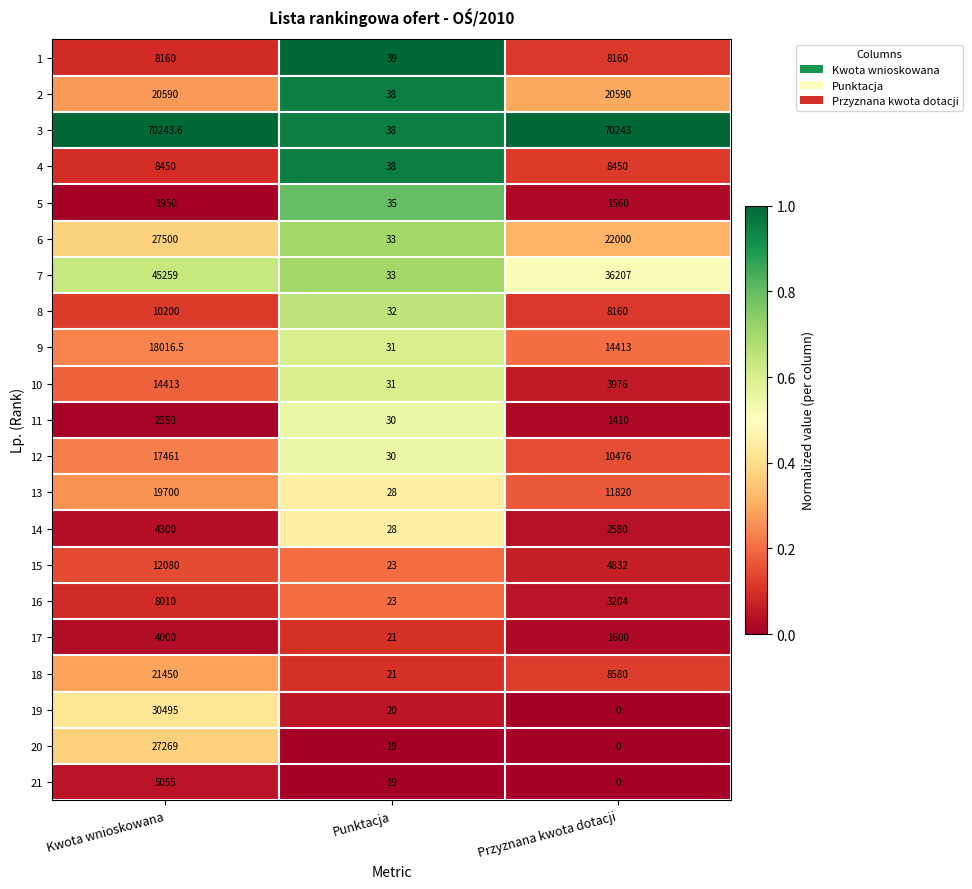

Between Punktacja and Przyznana kwota dotacji, which series saw the biggest shift?

3